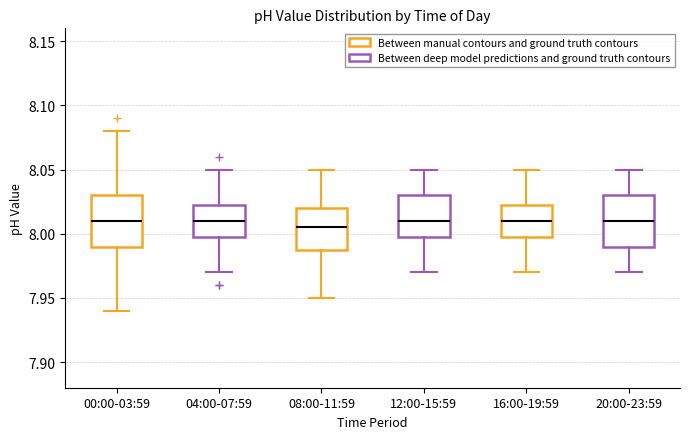

Reading left to right, read every box against the y-axis: the position of its median line, the range the box covers, and the ends of its whiskers. The values are not printed on the chart, so give them approximately, as read against the axis.

00:00-03:59: median 8.010, box 7.990 to 8.030, whiskers 7.940 to 8.080
04:00-07:59: median 8.010, box 8.000 to 8.025, whiskers 7.970 to 8.050
08:00-11:59: median 8.005, box 7.990 to 8.020, whiskers 7.950 to 8.050
12:00-15:59: median 8.010, box 8.000 to 8.030, whiskers 7.970 to 8.050
16:00-19:59: median 8.010, box 8.000 to 8.025, whiskers 7.970 to 8.050
20:00-23:59: median 8.010, box 7.990 to 8.030, whiskers 7.970 to 8.050